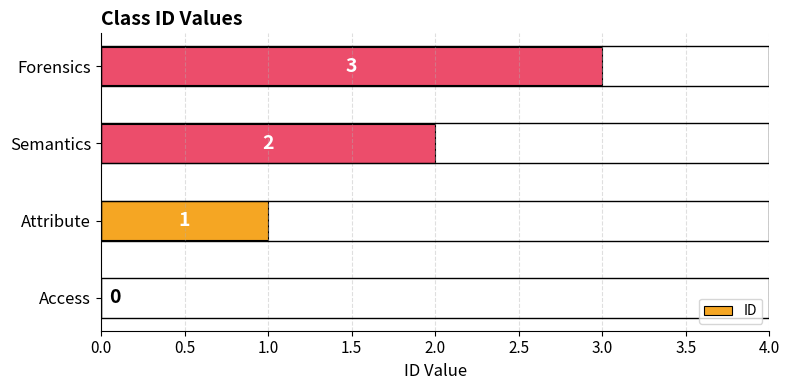

Approximately how many times larger is the value at Attribute compared to Forensics?

0.3